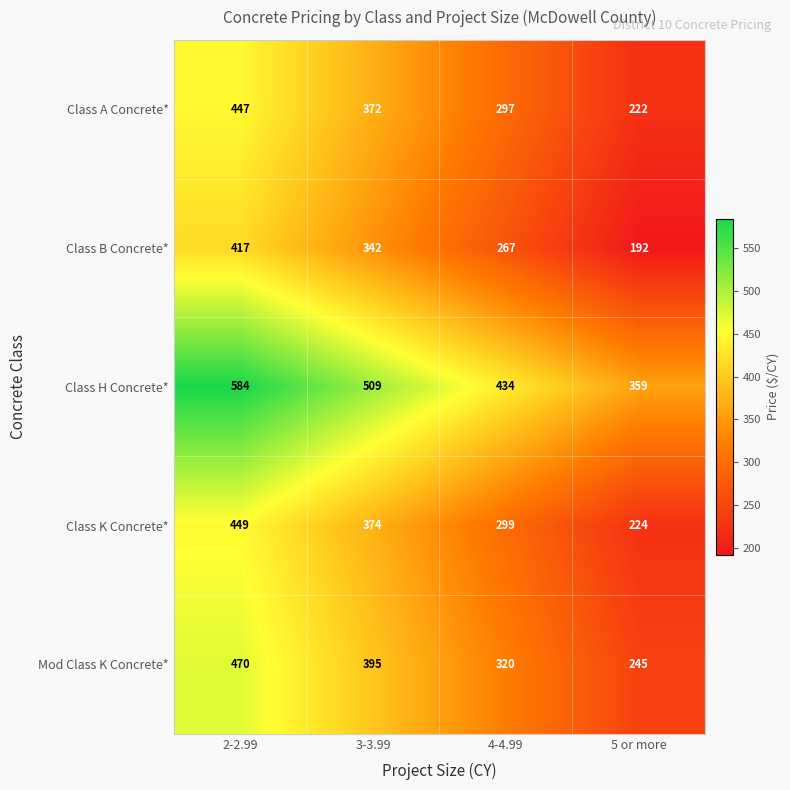

What is the spread (max minus min) of values at 4-4.99?

167